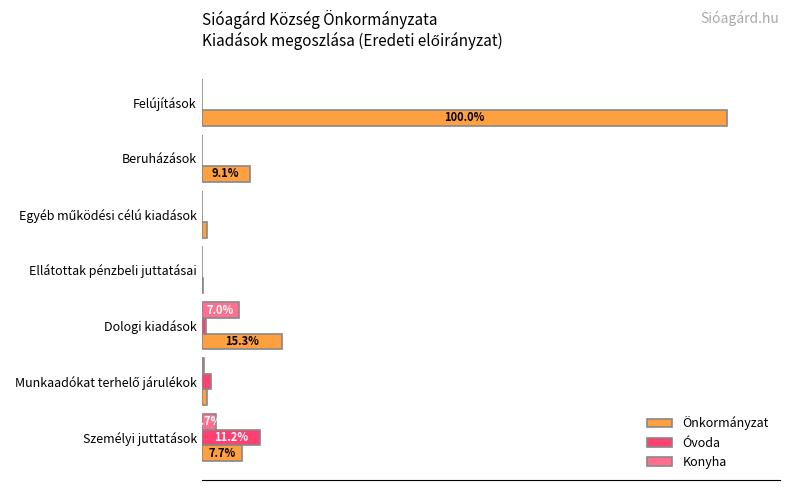

What are all the series names shown in the legend?

Önkormányzat, Óvoda, Konyha